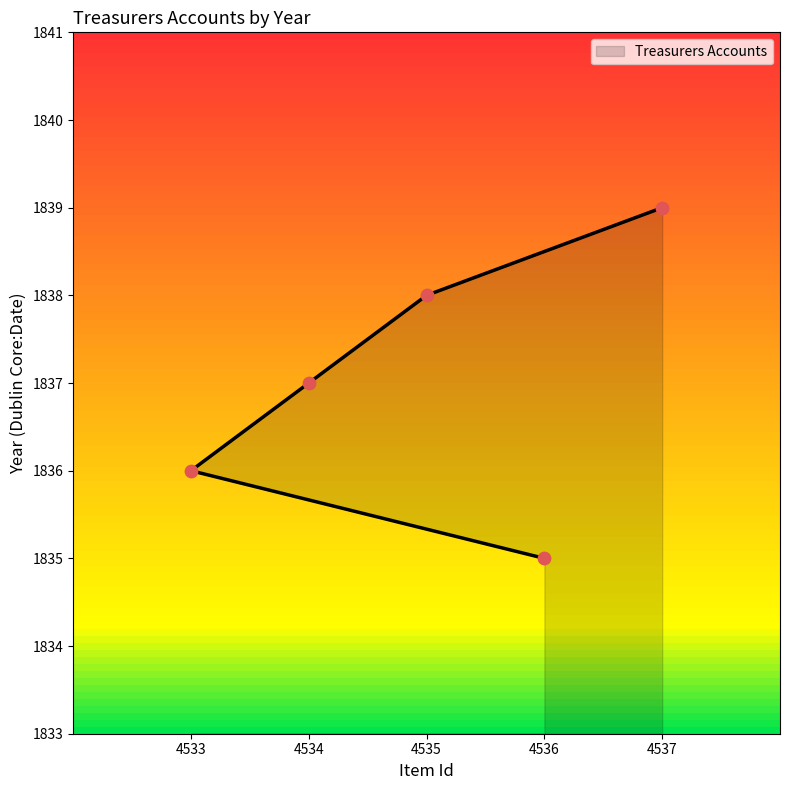

What is the change in value from 4536 to 4533?

+1